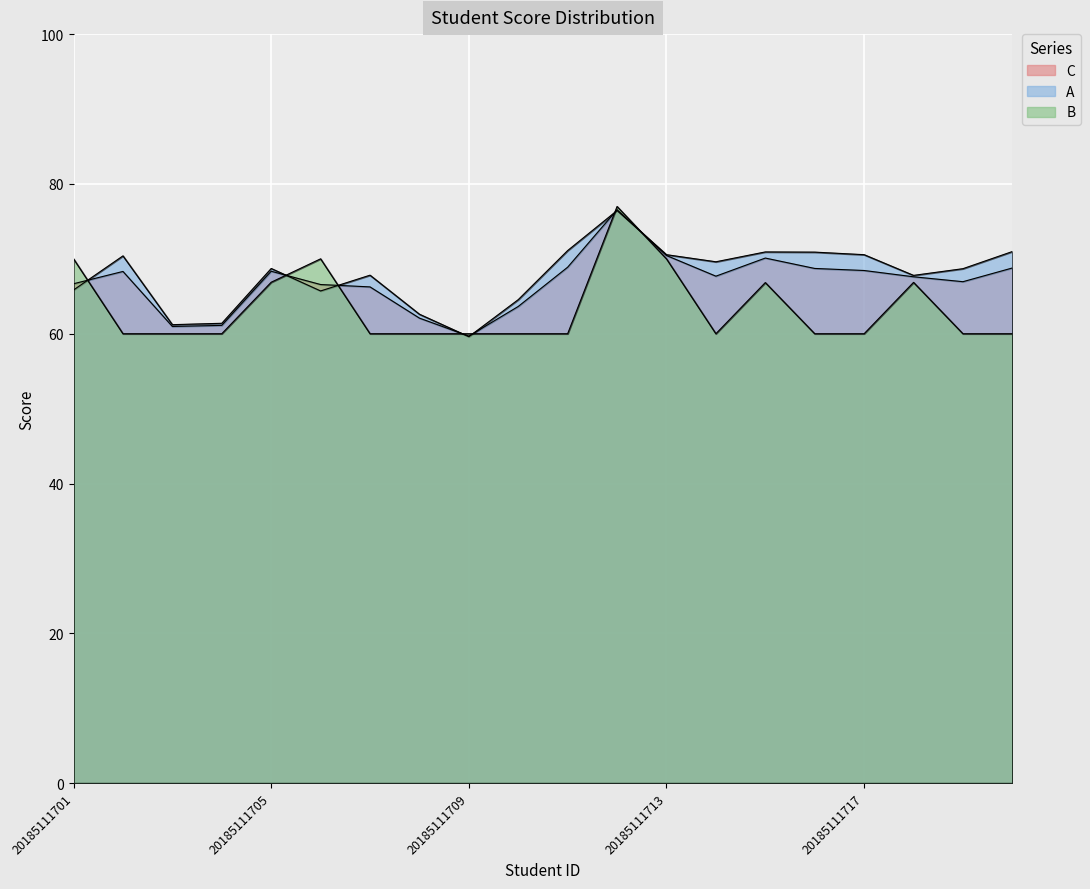

List the labels in order of B value, smallest first.

20185111702, 20185111703, 20185111704, 20185111707, 20185111708, 20185111709, 20185111710, 20185111711, 20185111714, 20185111716, 20185111717, 20185111719, 20185111720, 20185111715, 20185111718, 20185111705, 20185111701, 20185111706, 20185111713, 20185111712